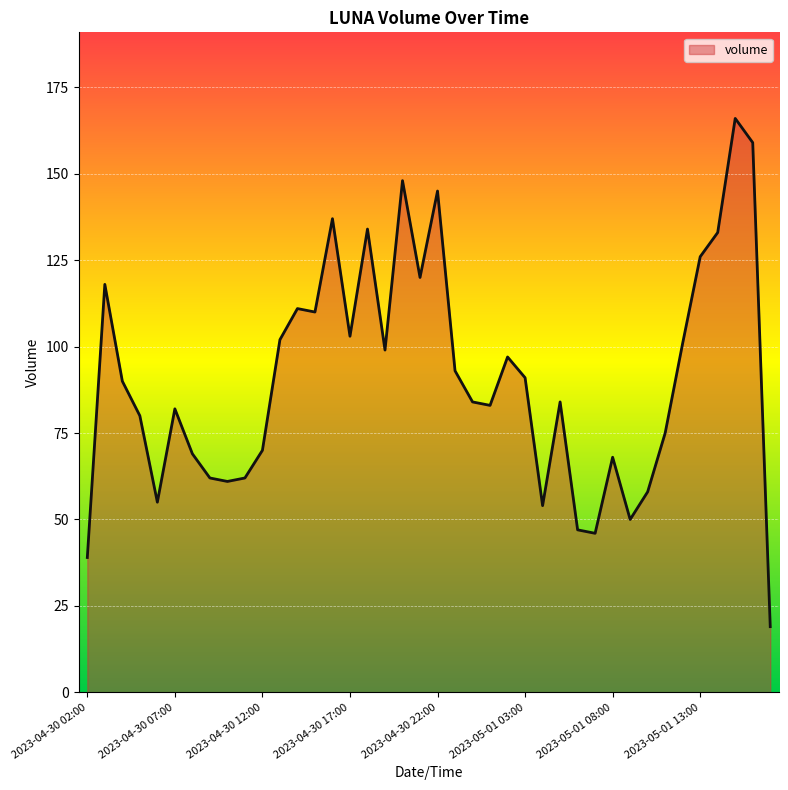

What is the smallest value displayed?

19